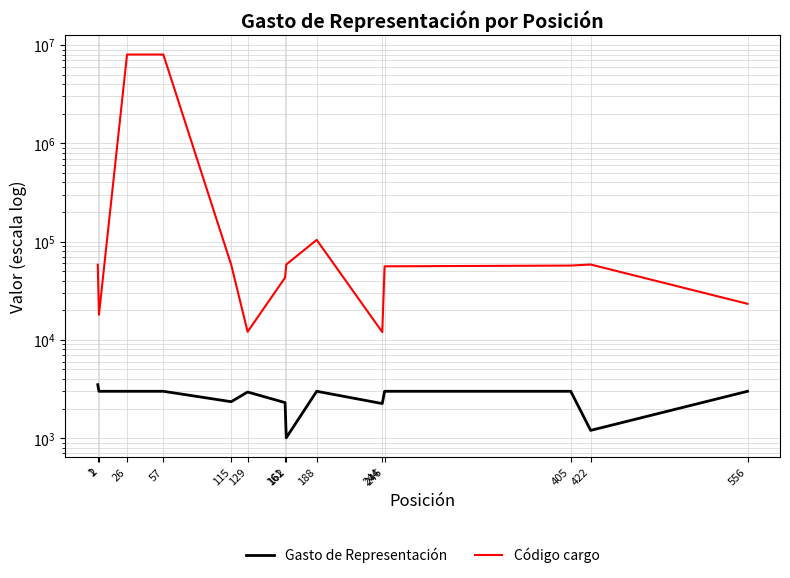

How many distinct data groups are displayed?

2